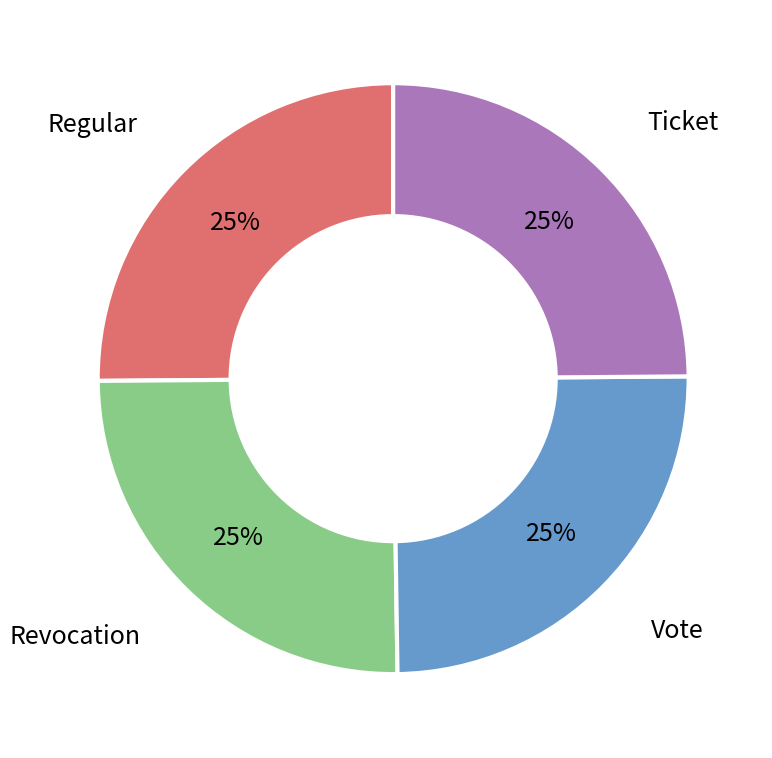

To the nearest percent, what portion does Vote represent?

25%